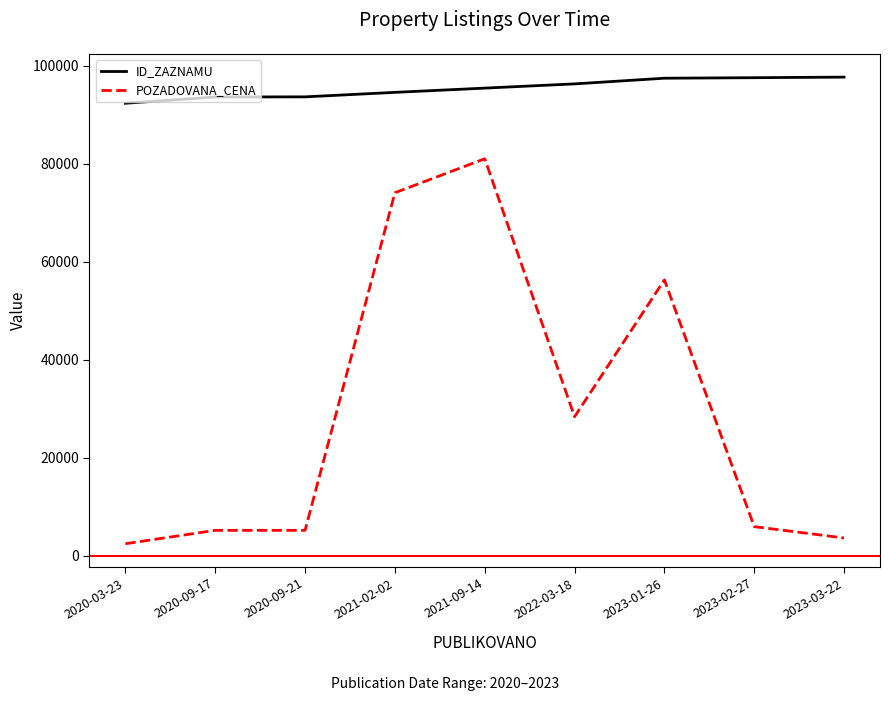

Between 2020-03-23 and 2022-03-18, which series saw the biggest shift?

POZADOVANA_CENA